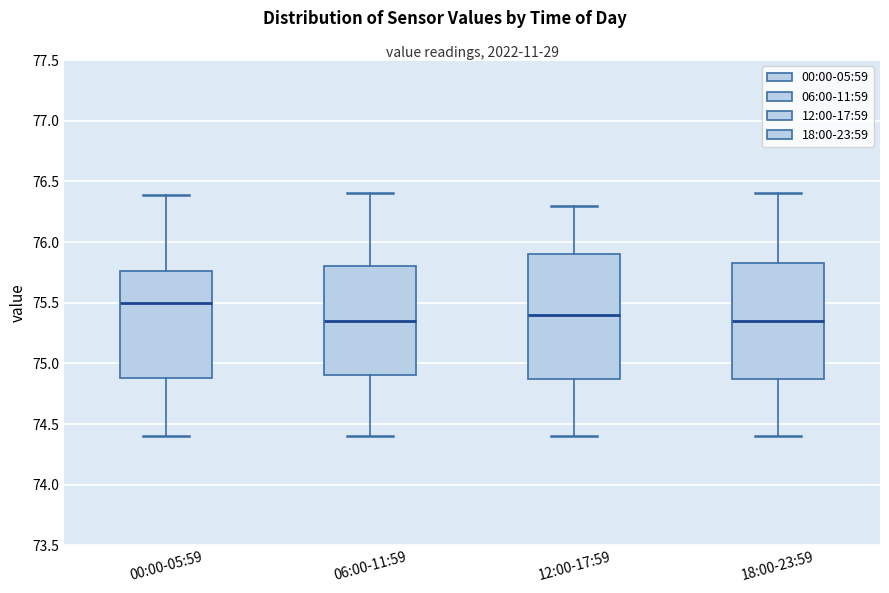

Which box has the highest median line?

00:00-05:59